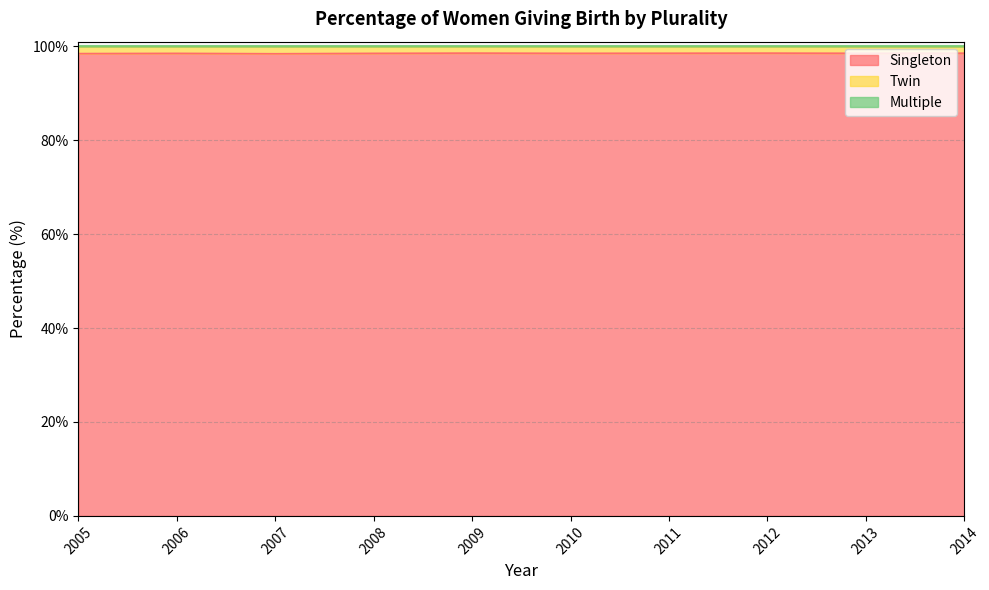

Which has a higher value, 2012 or 2009?

2009